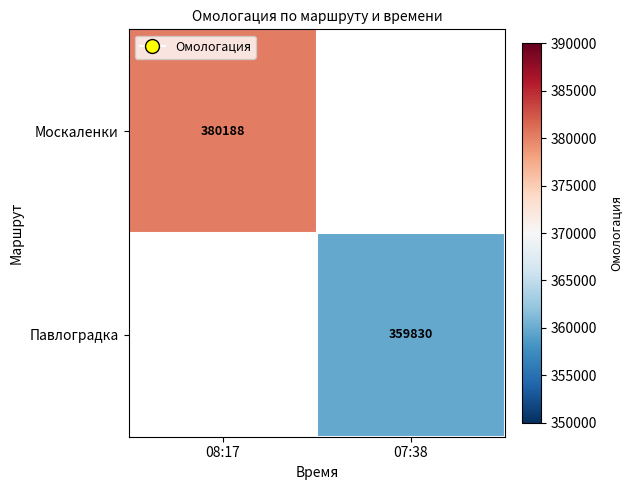

At which category does the chart reach its peak across all series?

08:17